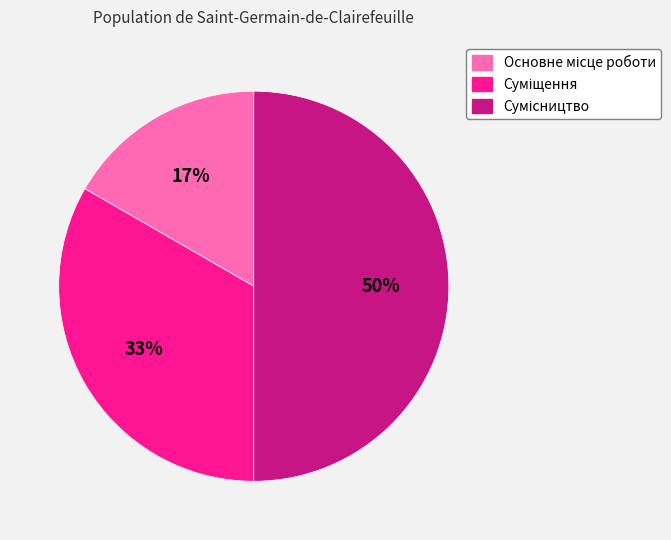

To the nearest percent, what is the average slice percentage?

33%